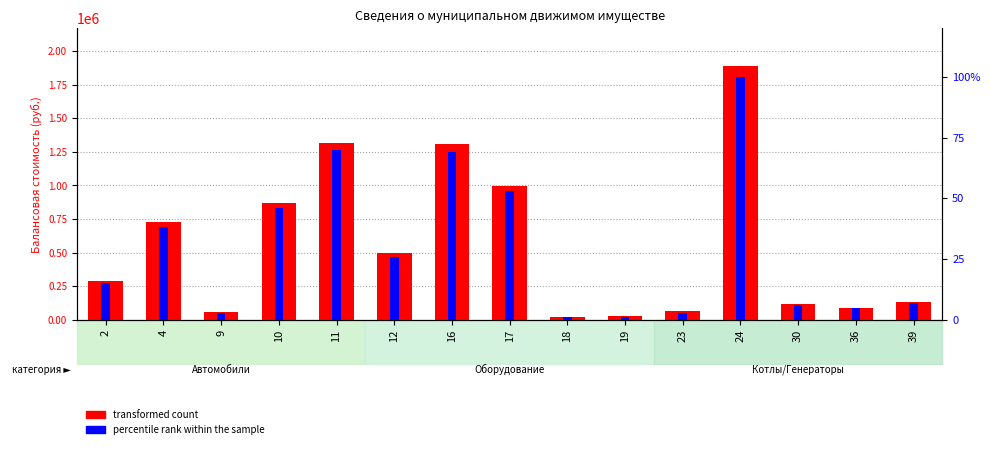

What are all the series names shown in the legend?

transformed count, percentile rank within the sample